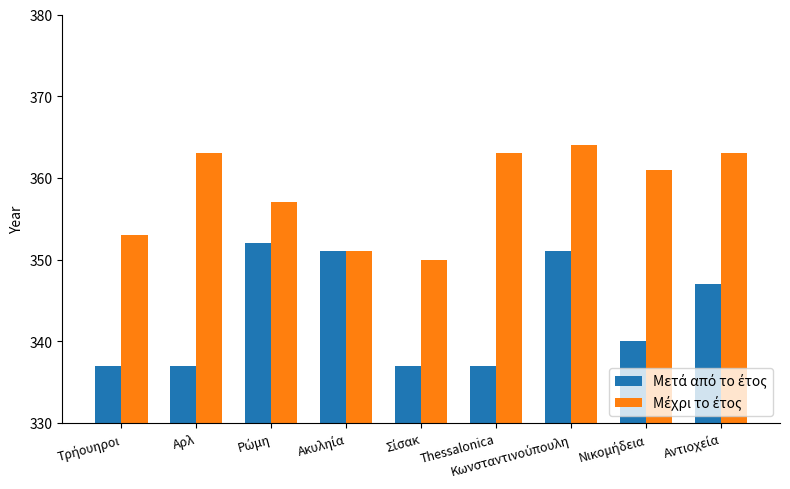

What is the total value across all series at Thessalonica?

700